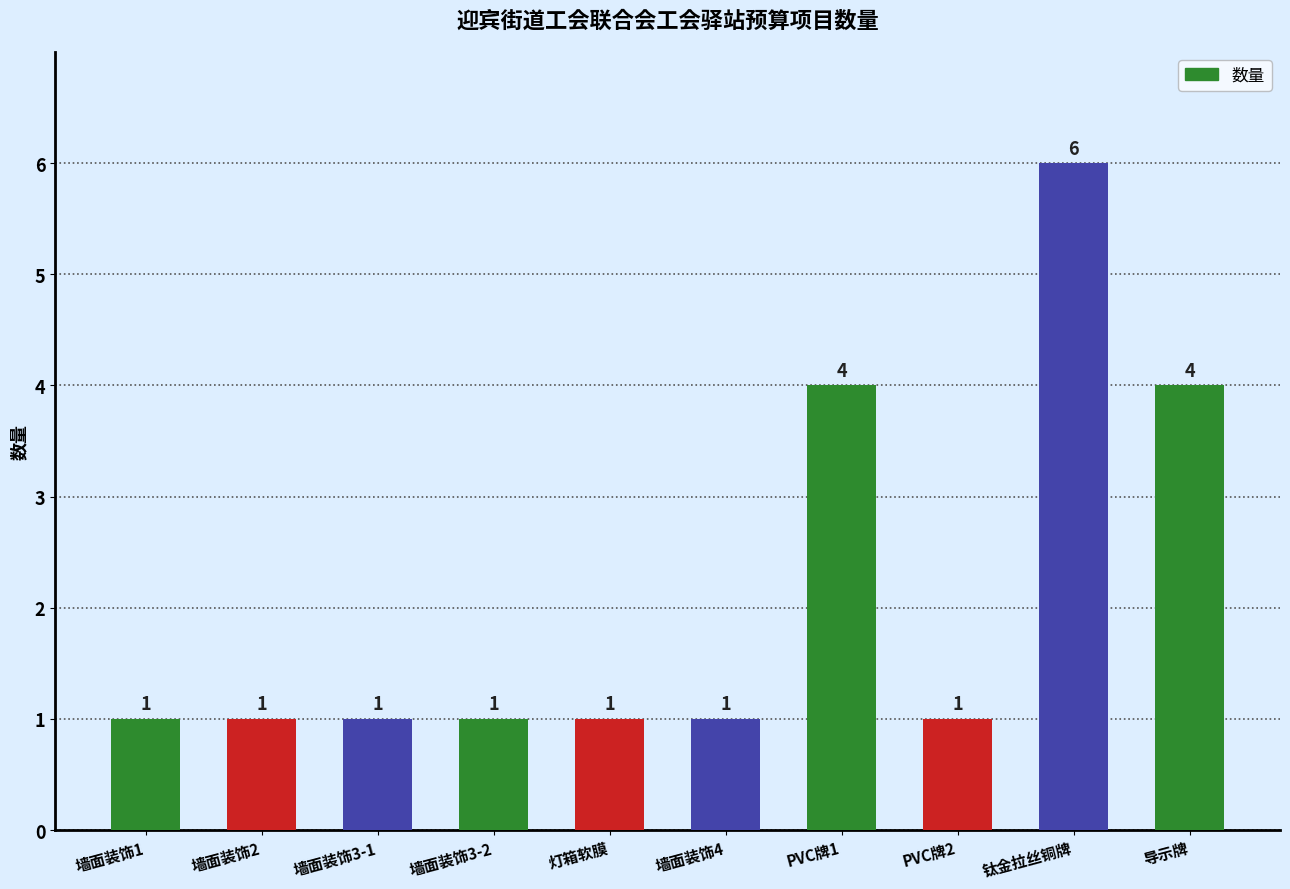

Count the values in the range 1 to 4.

9